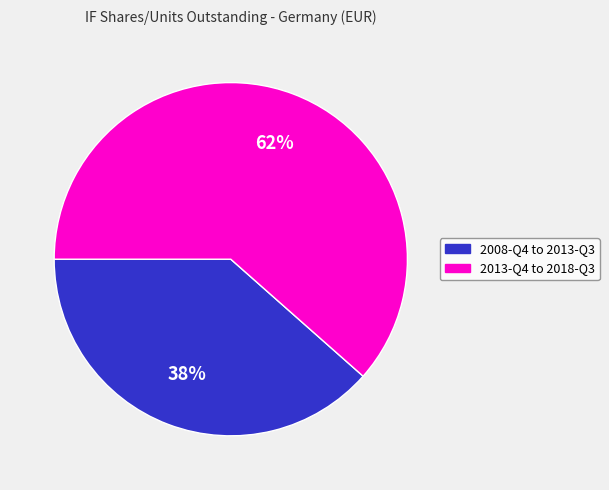

Combined, do 2008-Q4 to 2013-Q3 and 2013-Q4 to 2018-Q3 account for over 50%?

Yes